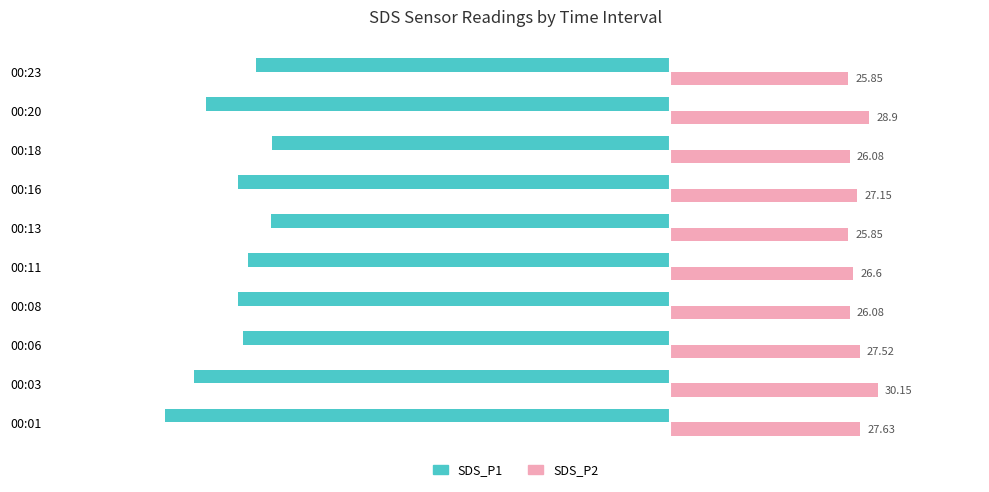

What is the difference between the second highest and second lowest values in the SDS_P1 series?

11.3